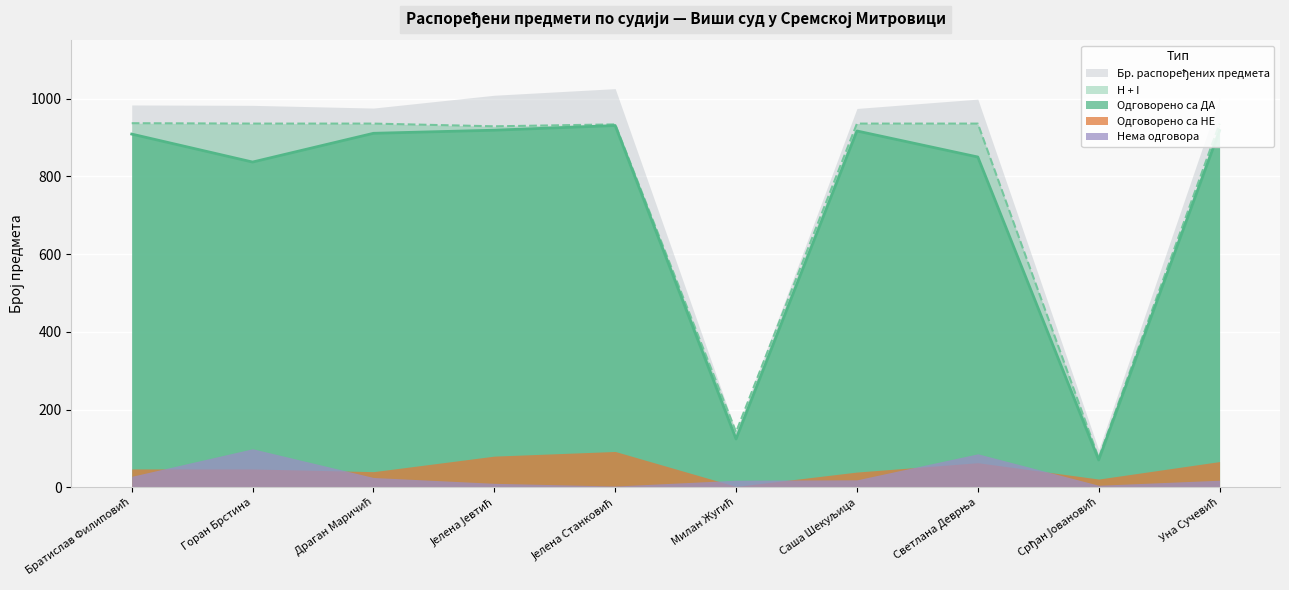

The value of H + I at Горан Брстина is 1530. True or false?

False